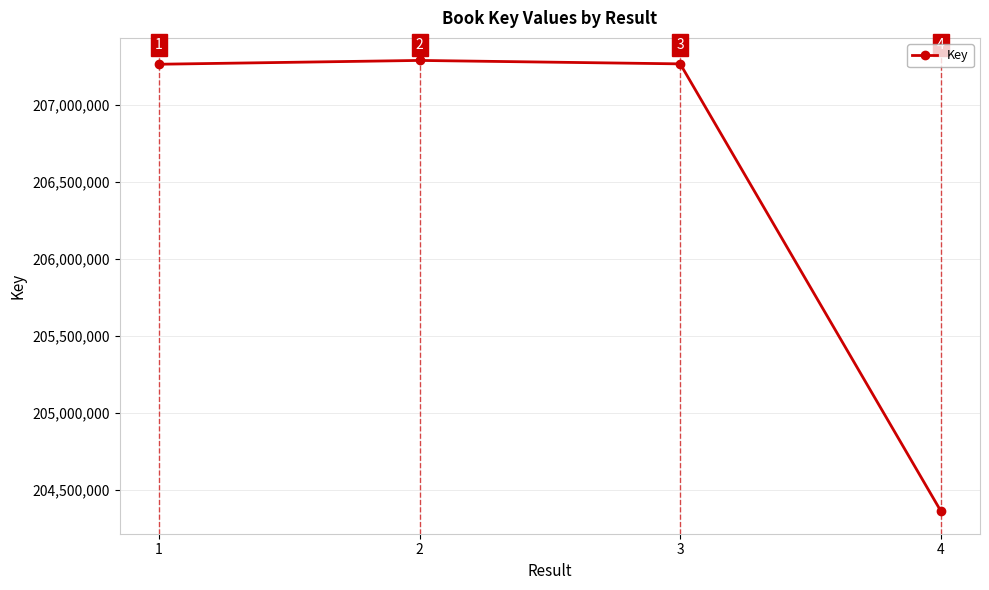

Reading left to right, list all the values displayed in this chart.

207265376	207290192	207267829	204360771